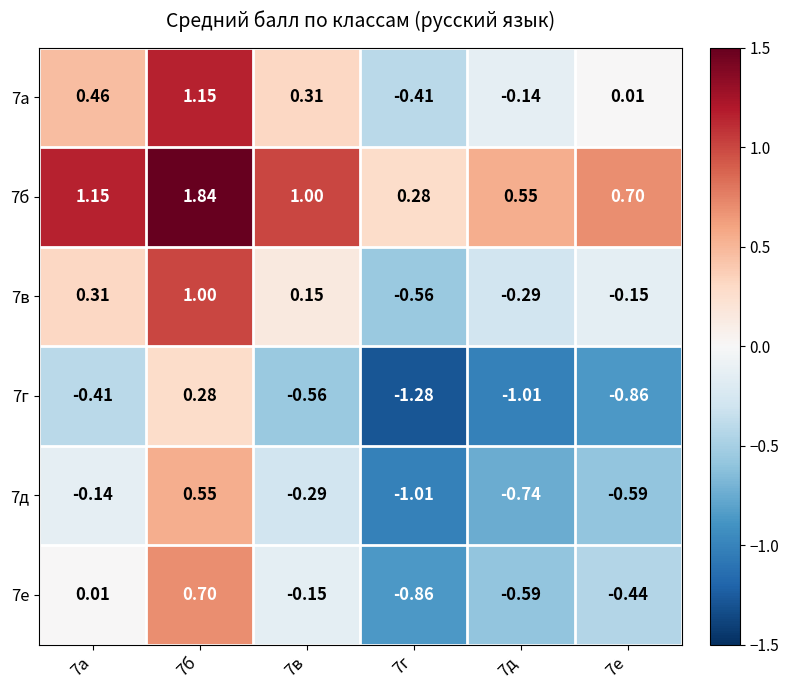

Is the value of 7е at 7д greater than the value of 7б at 7б?

No